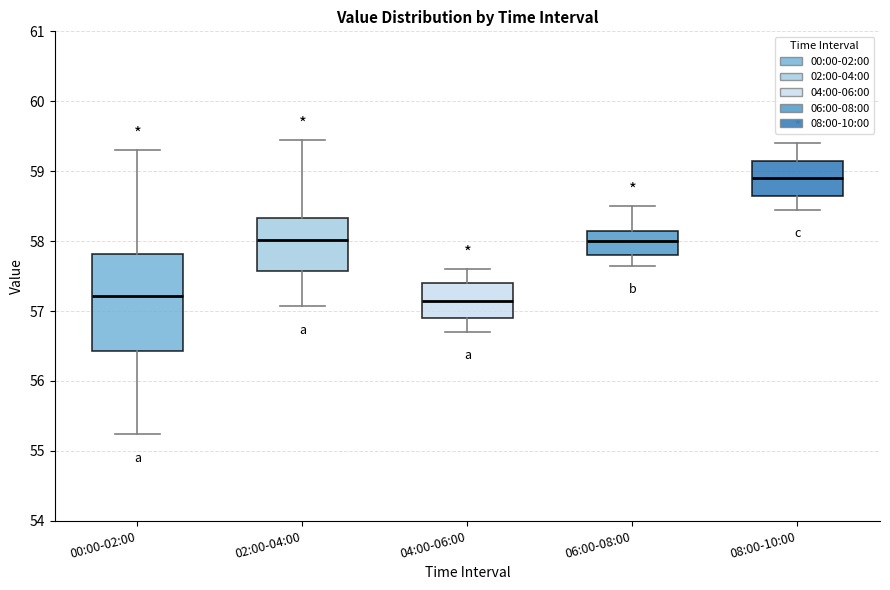

Where does the upper whisker of the box for 08:00-10:00 end on the y-axis? The values are not printed on the chart, so give them approximately, as read against the axis.

59.4